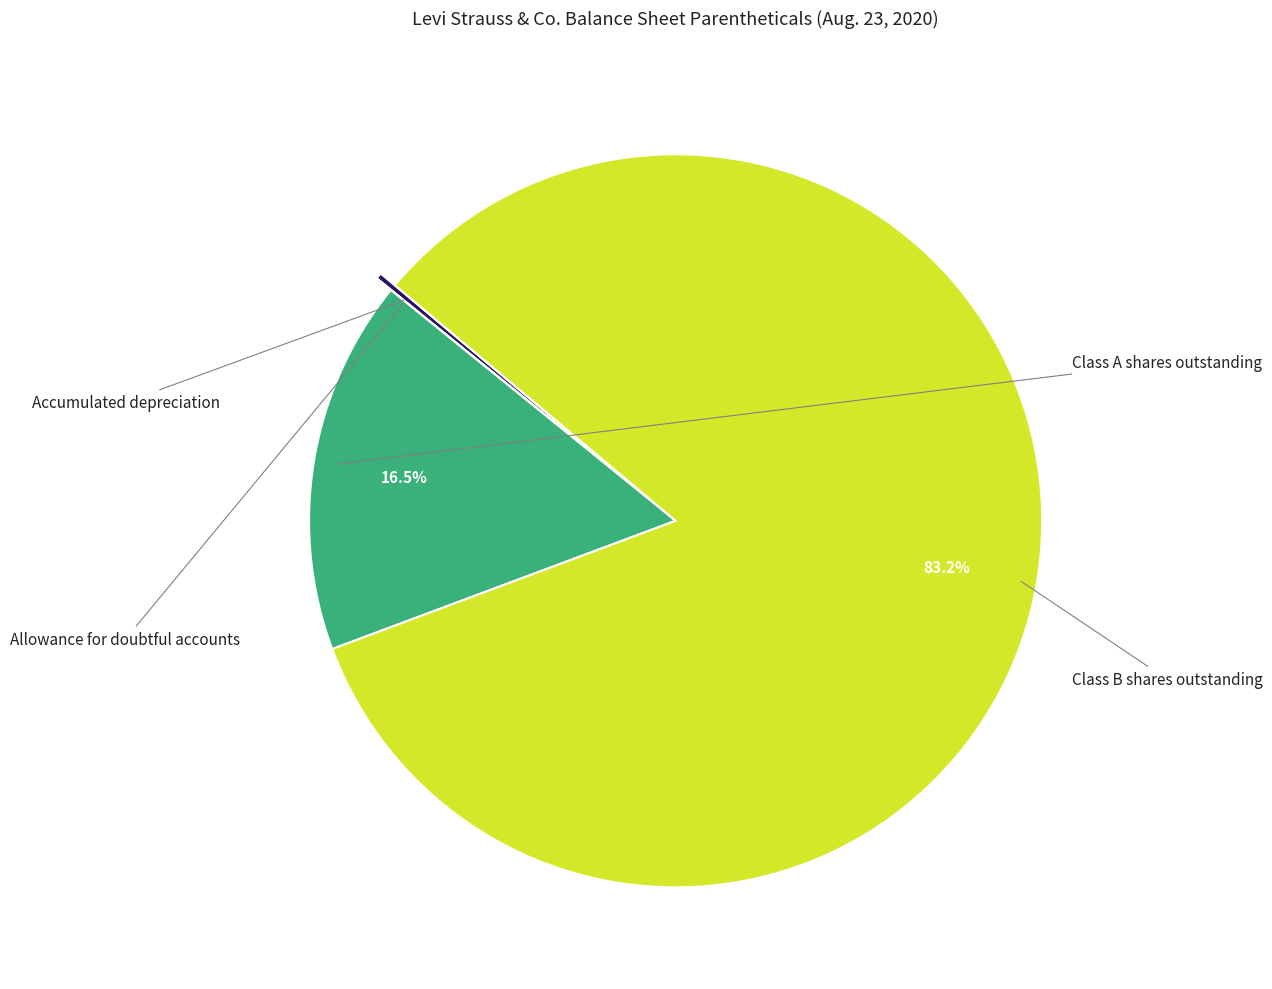

What is the change in value from Allowance for doubtful accounts to Class A shares outstanding?

+65792738